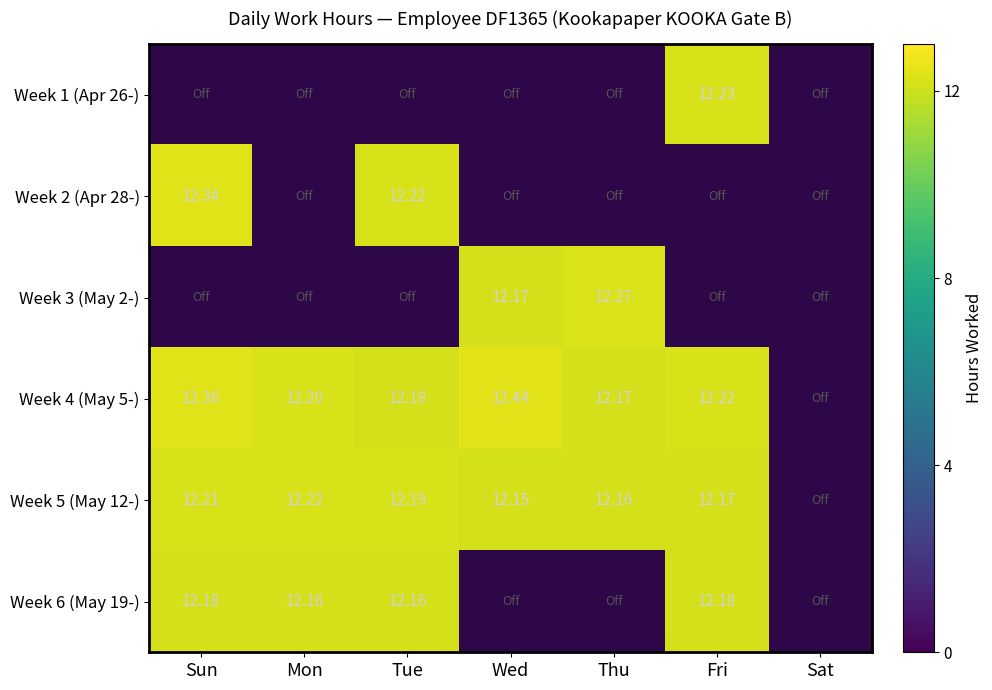

Which category has the lowest value in the Week 5 (May 12-) series?

Wed